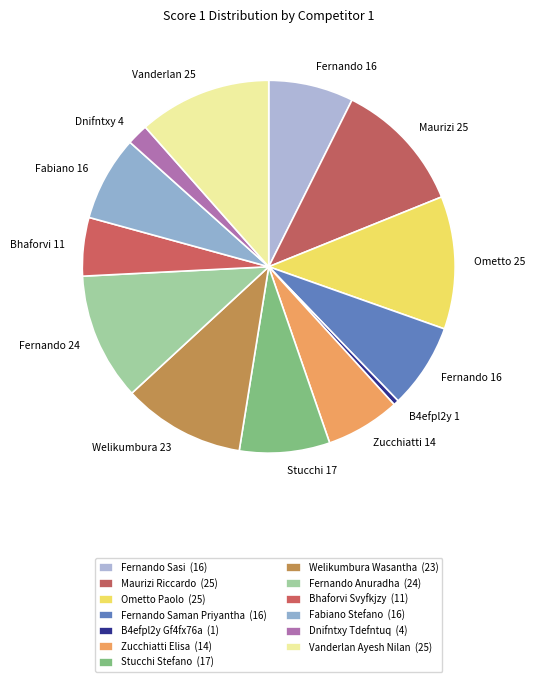

How many slices are in this pie chart?

13